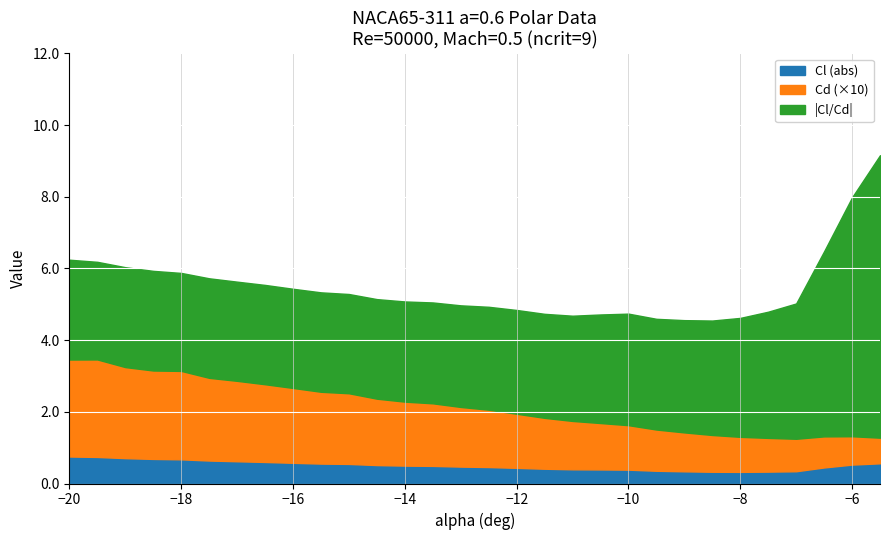

The Cl/Cd series shows -1.5 at -10. True or false?

False